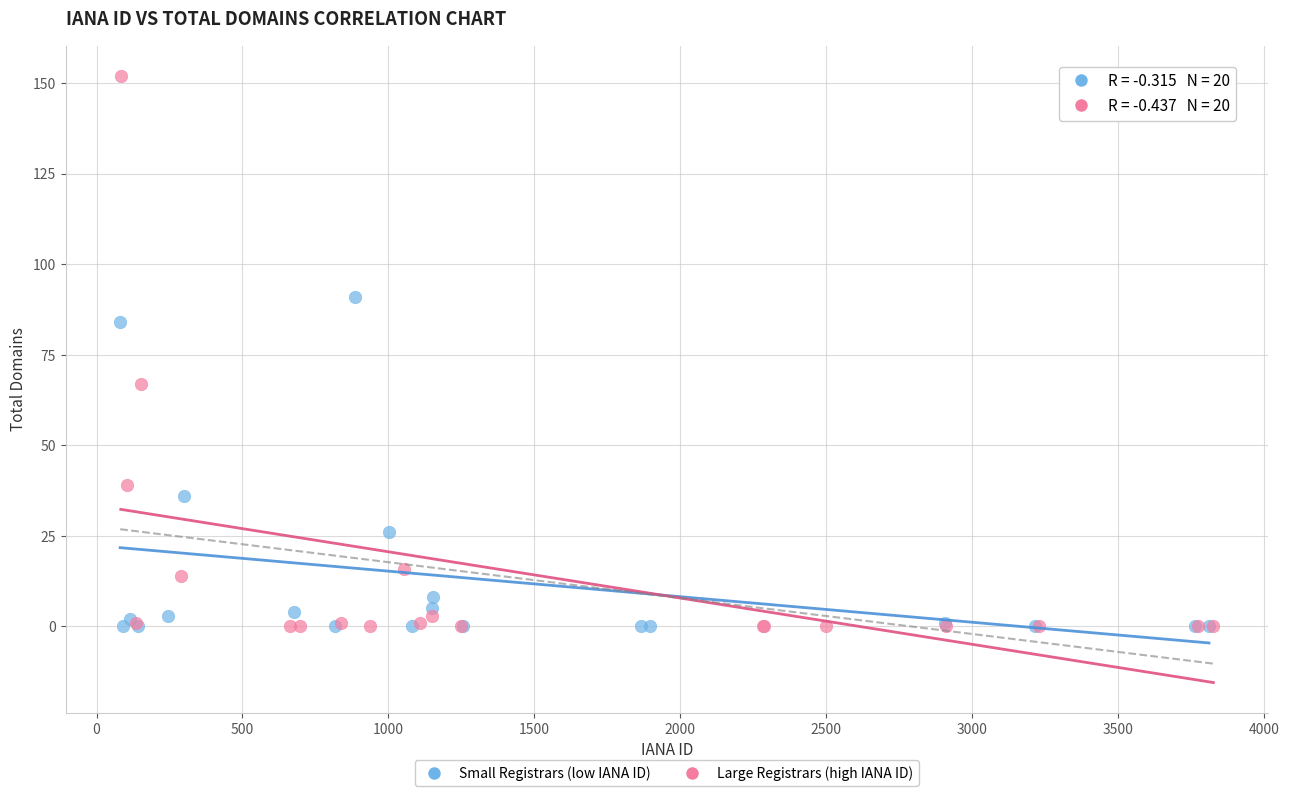

Which series has the widest spread of Y values?

Large Registrars (high IANA ID)